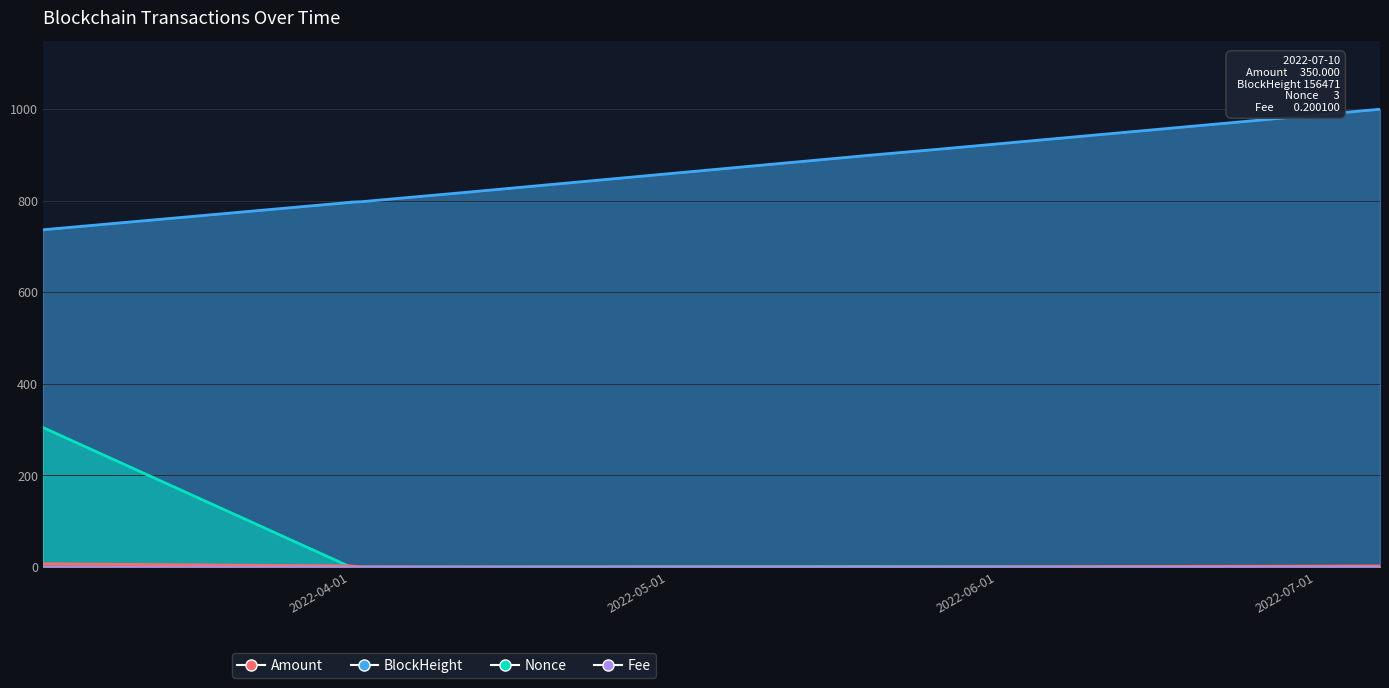

What is the average value of the BlockHeight series?

845.0